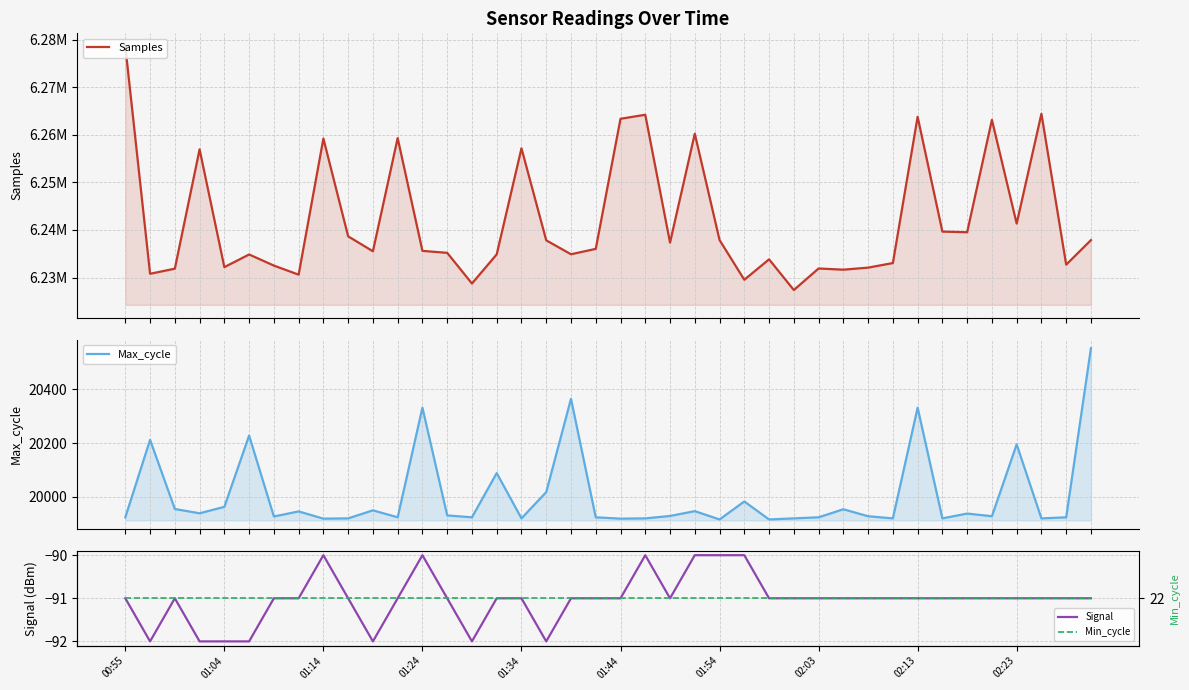

The value of Signal at 01:24 is -90. True or false?

True